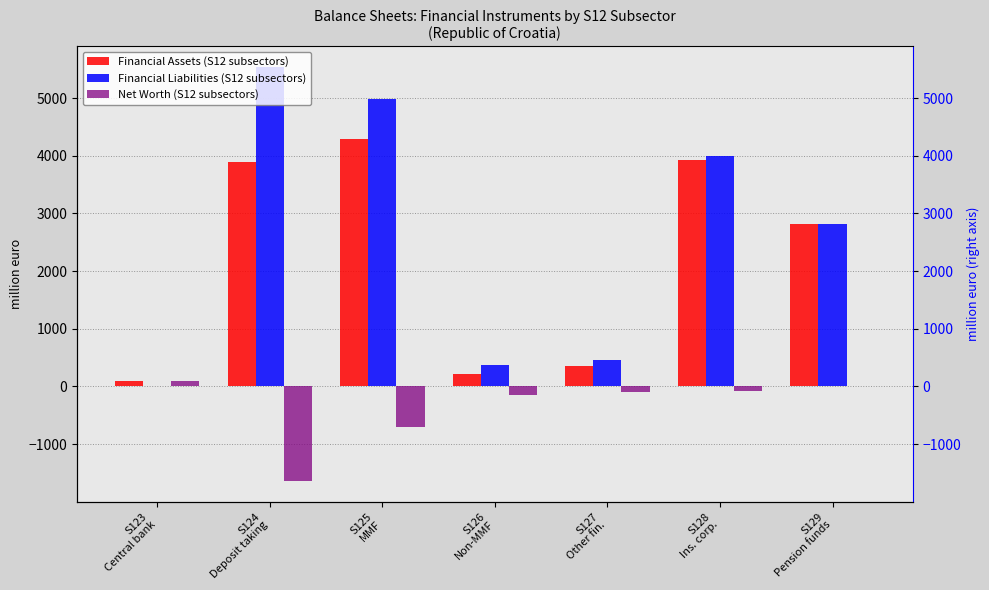

What is the average value of the Financial Liabilities (S12 subsectors) series?

2595.1